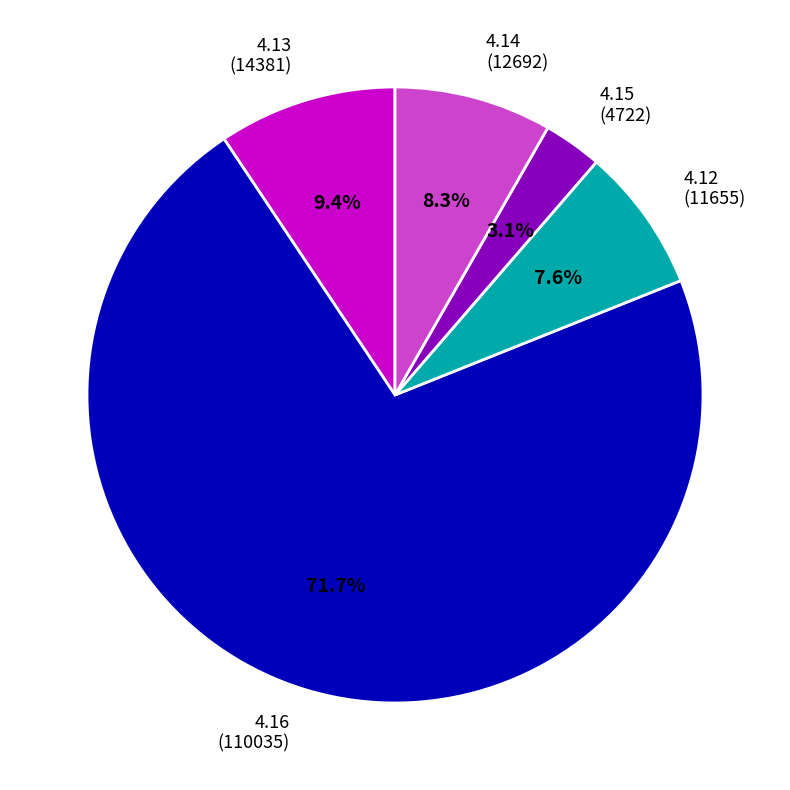

Does any single category account for the majority?

Yes